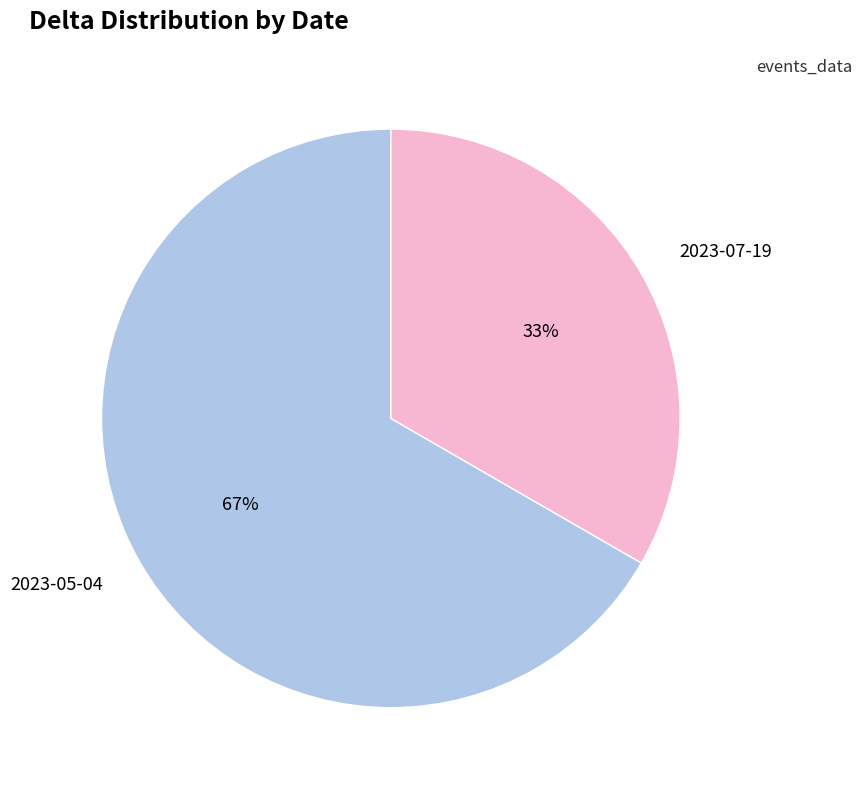

Count the number of slices in the pie.

2